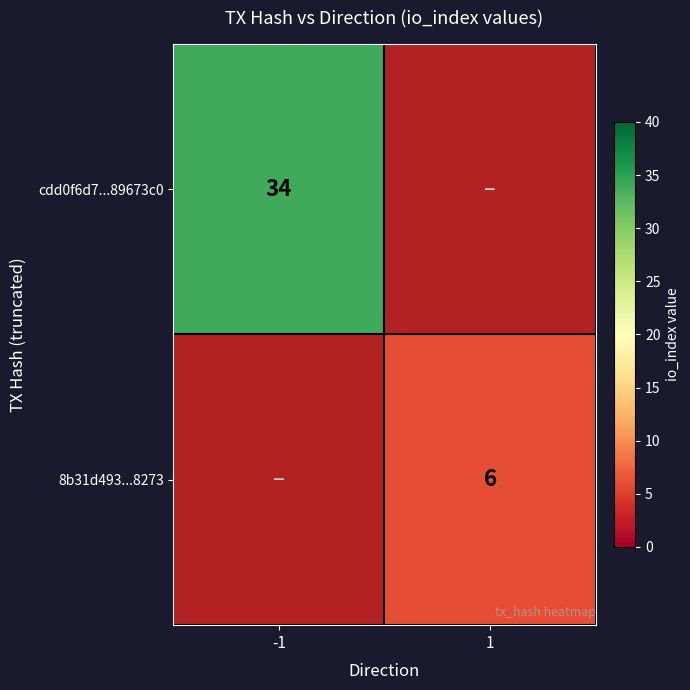

The cdd0f6d7...89673c0 series shows 34 at -1. True or false?

True